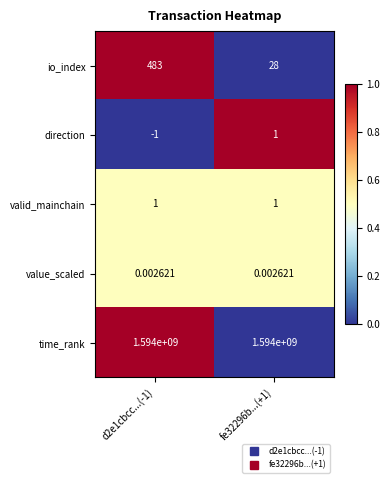

Which series changed the most between d2e1cbcc...(-1) and fe32296b...(+1)?

io_index